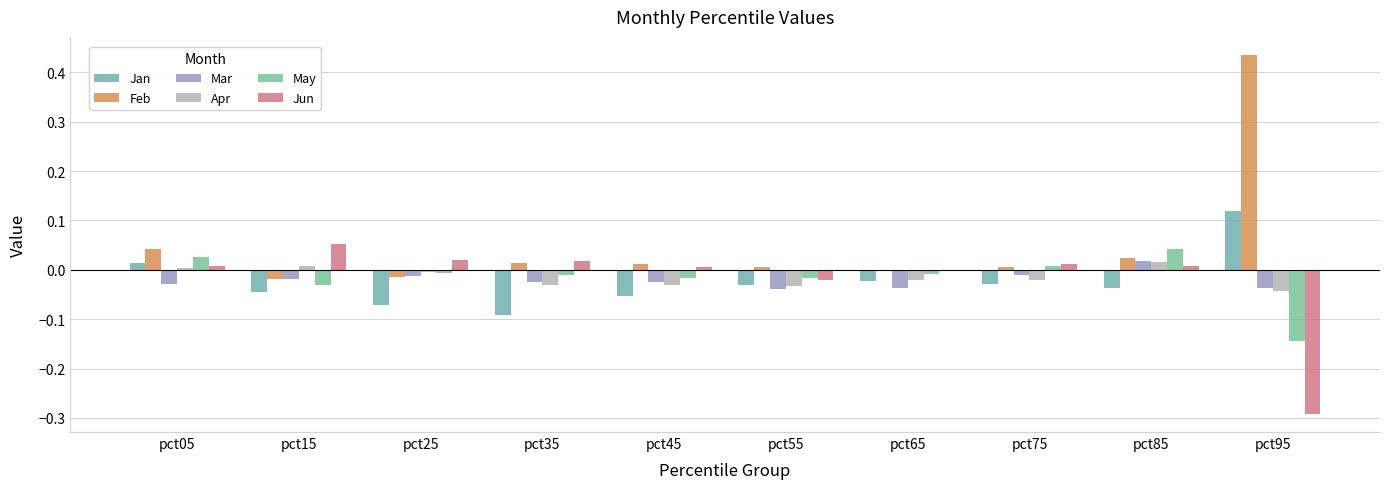

What is the difference between the maximum and minimum values in the Feb series?

0.5